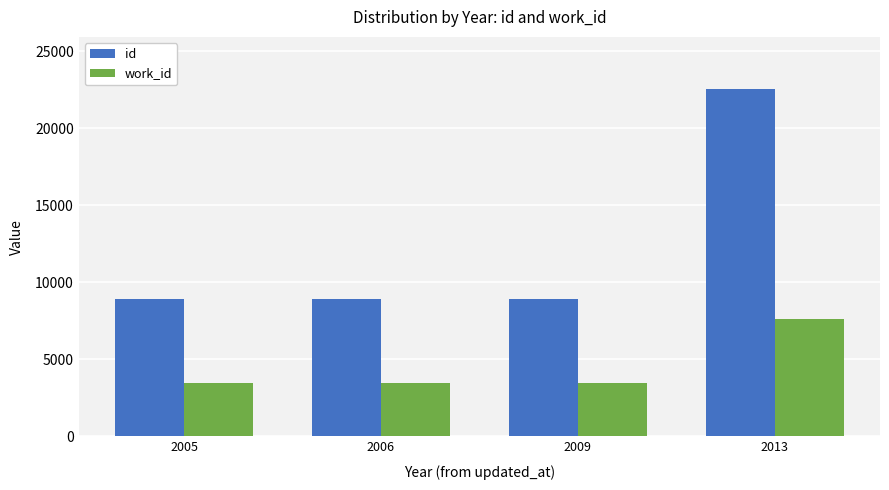

The work_id series shows 7649 at 2013. True or false?

True